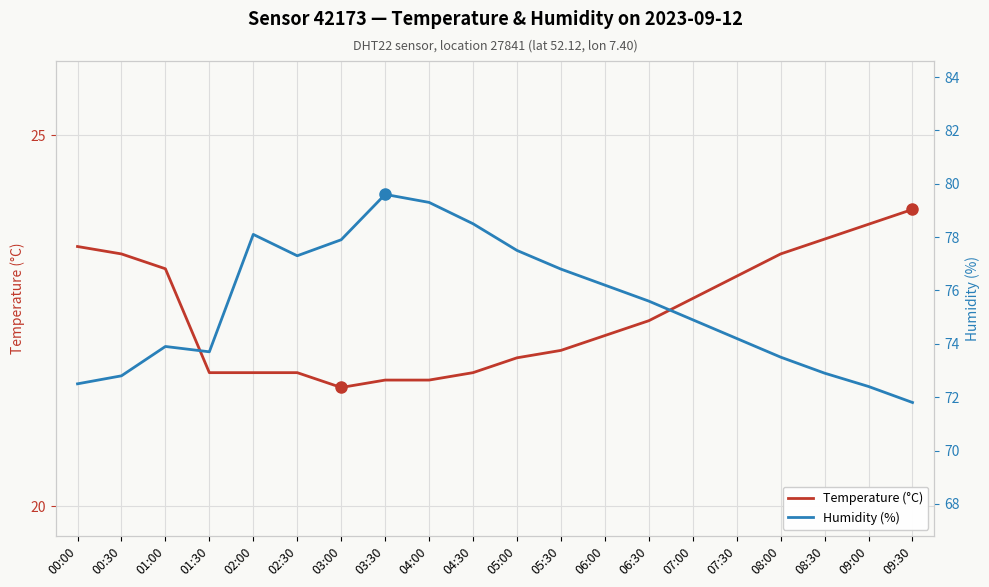

Does the chart display data point markers on the line(s)?

No